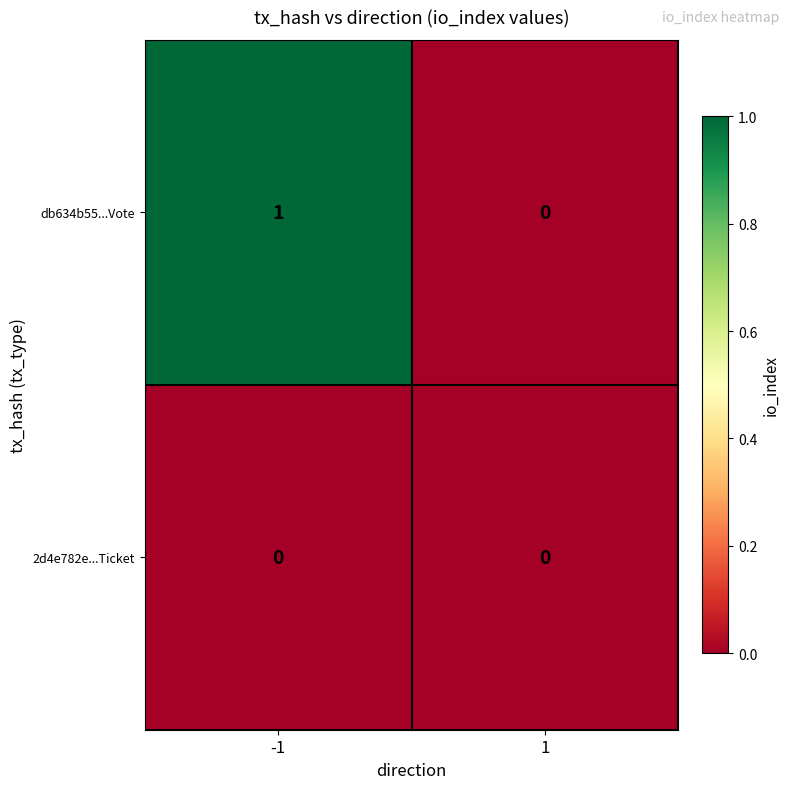

At which category is the sum across all series the highest?

-1